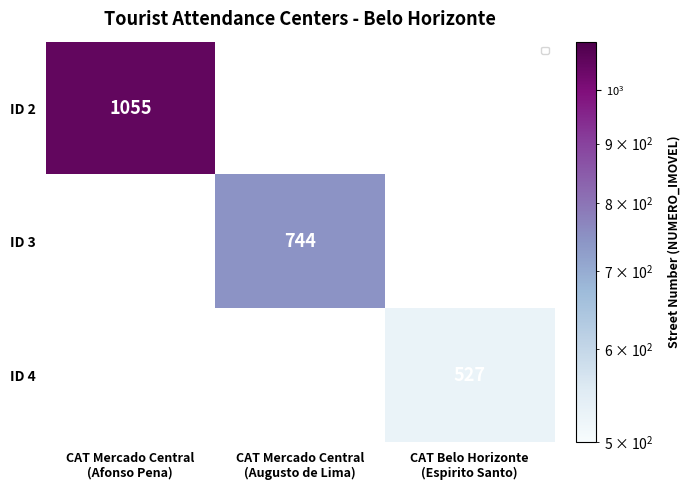

List the series in order of their overall mean, highest first.

ID 2, ID 3, ID 4